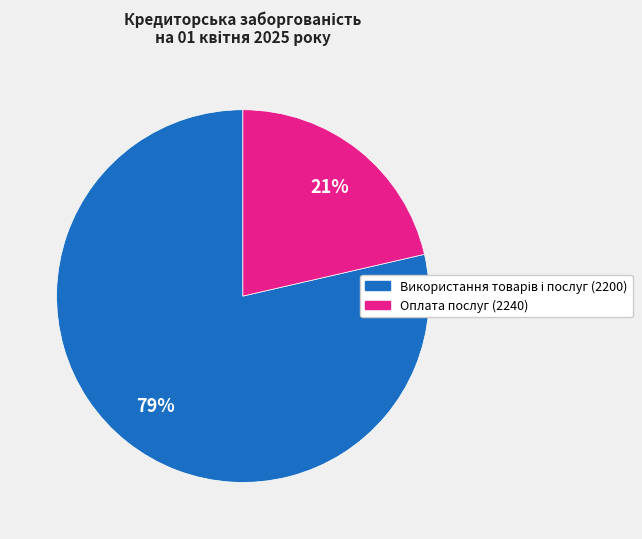

True or false: Оплата послуг (2240) accounts for 28% of the total.

False